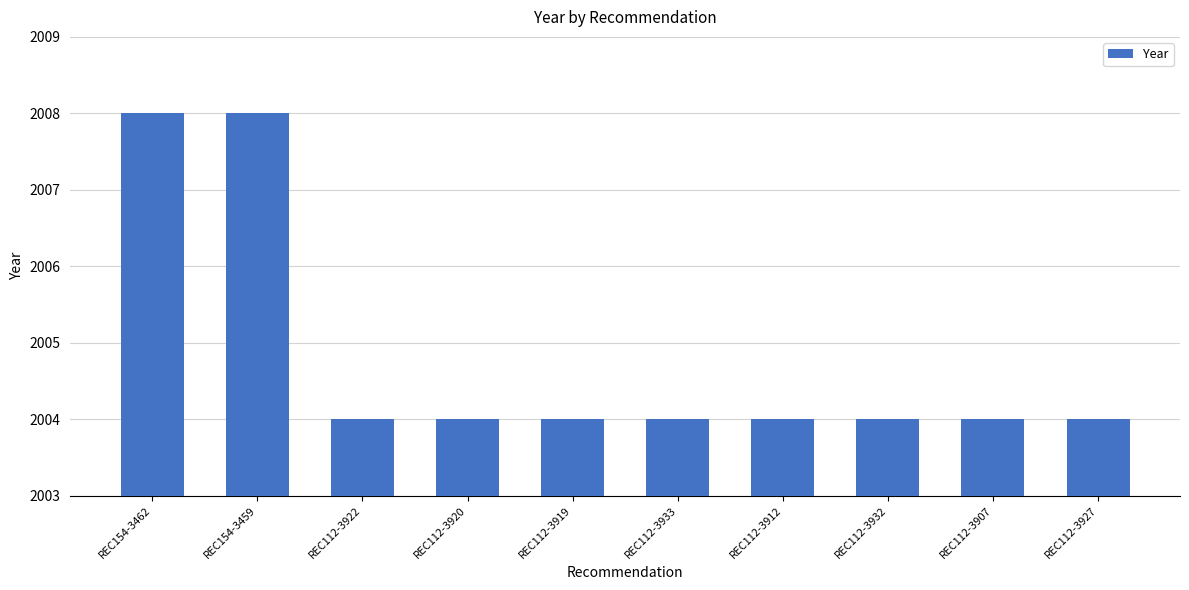

What is the difference between the maximum and minimum values?

4